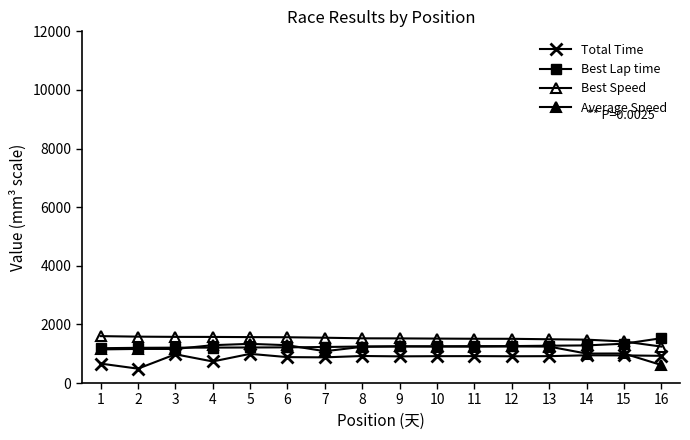

List the series in order of their overall mean, highest first.

Best Speed, Best Lap time, Average Speed, Total Time